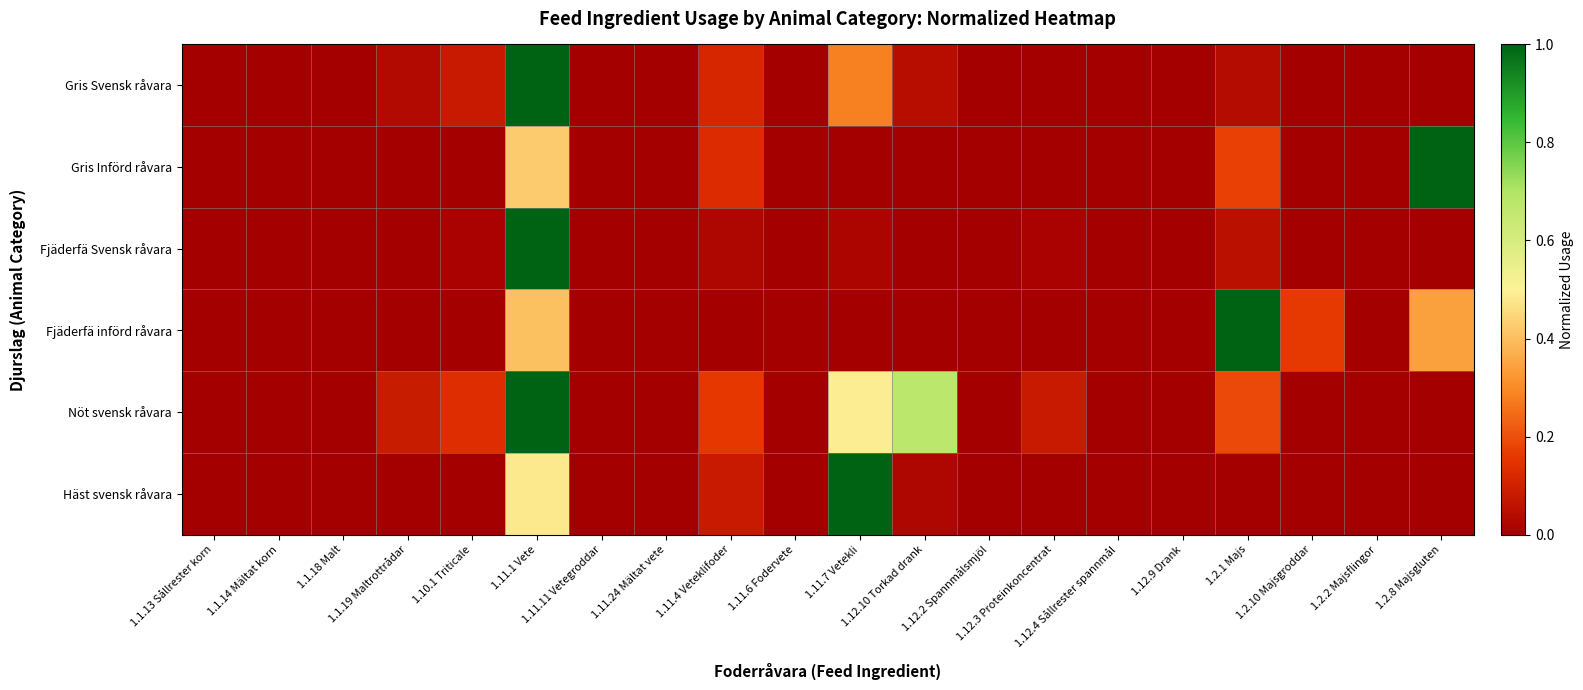

Which series has the largest range (max minus min)?

Gris Svensk råvara